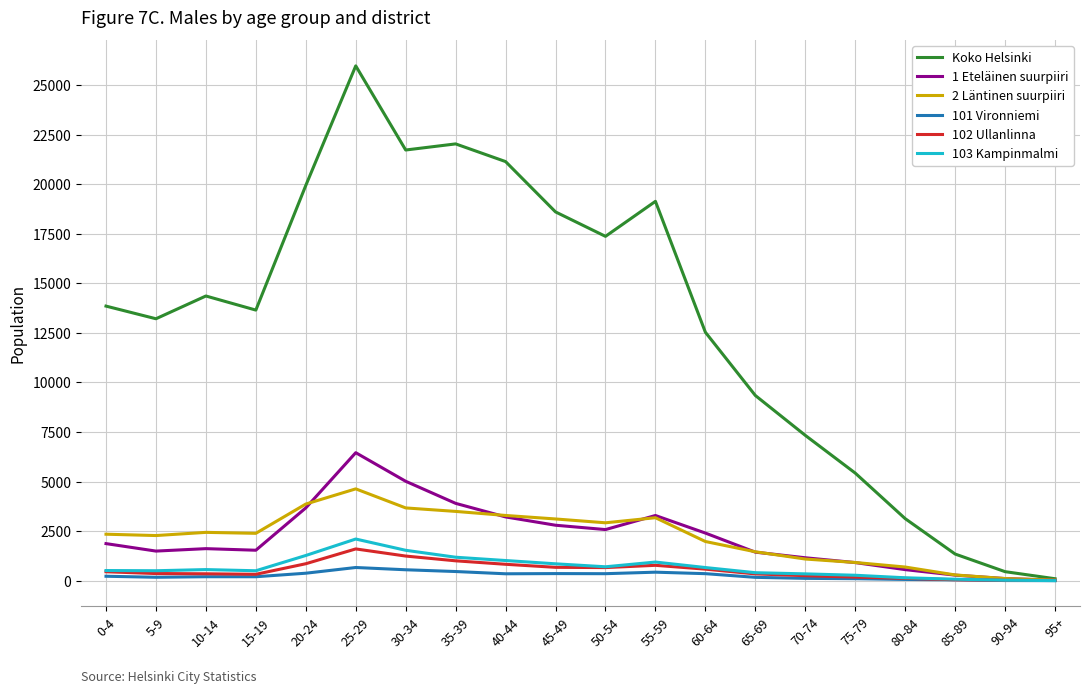

What is the average value of the Koko Helsinki series?

13029